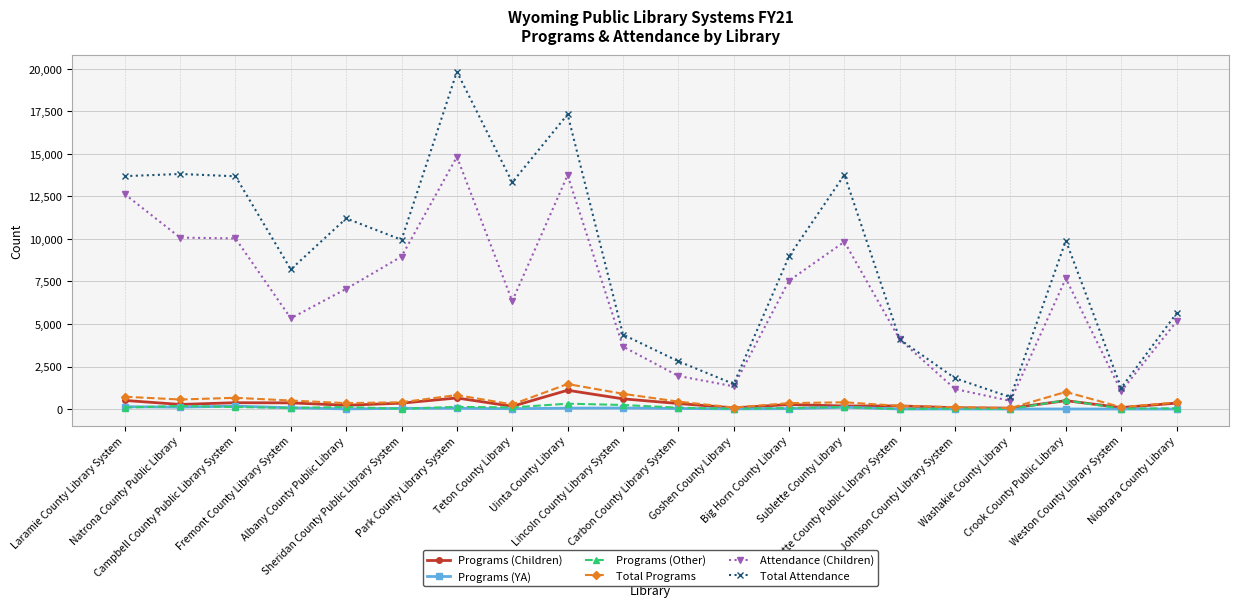

Between Sublette County Library and Niobrara County Library, which series saw the biggest shift?

Total Attendance